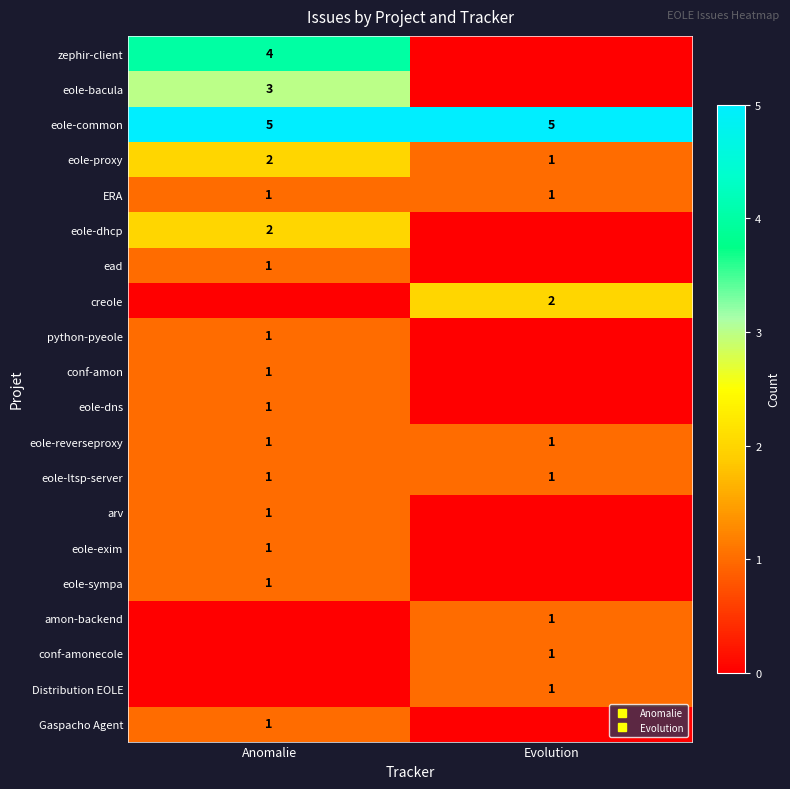

The value of ERA at Anomalie is 0. True or false?

False